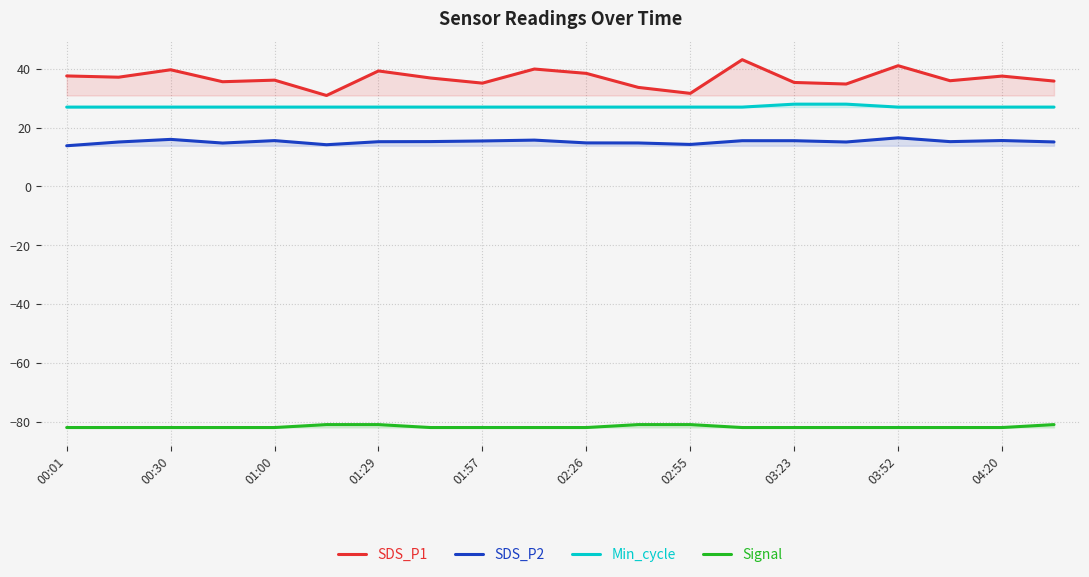

What is the smallest value displayed?

-82.0